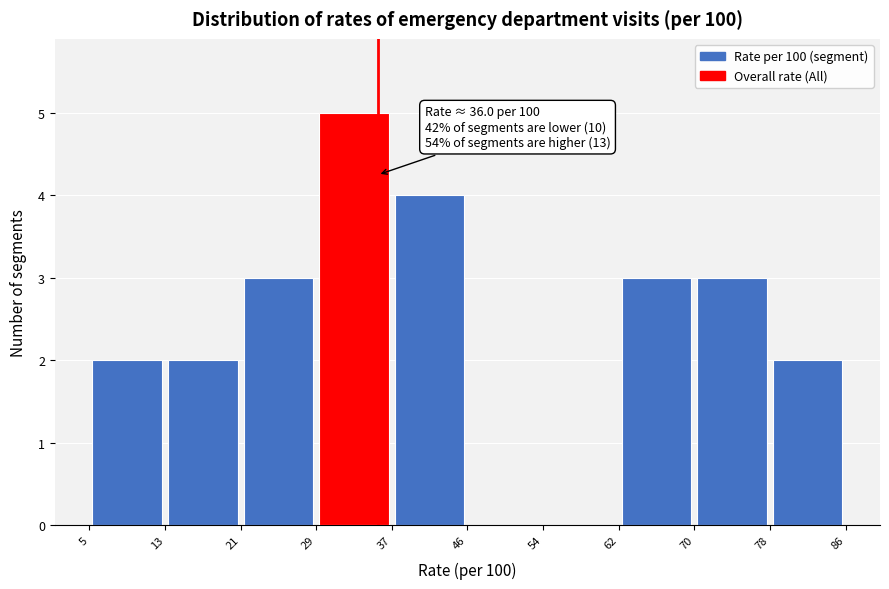

Over which range of the x-axis is the bar tallest?

29 to 37